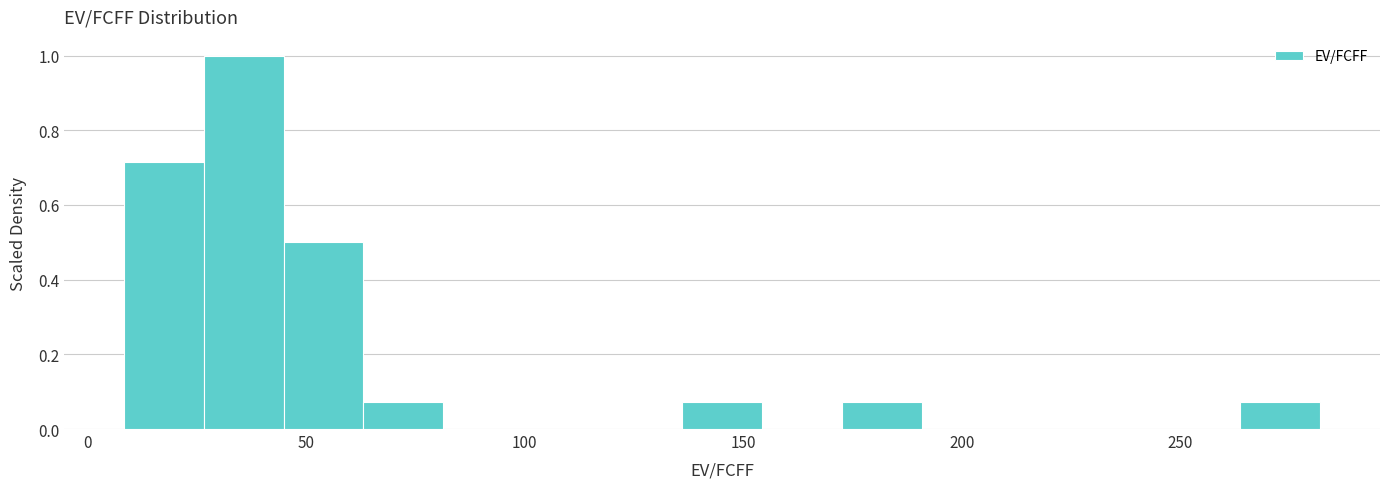

Around what value on the x-axis is the tallest bar? Give the approximate position of its centre, as read against the axis.

35